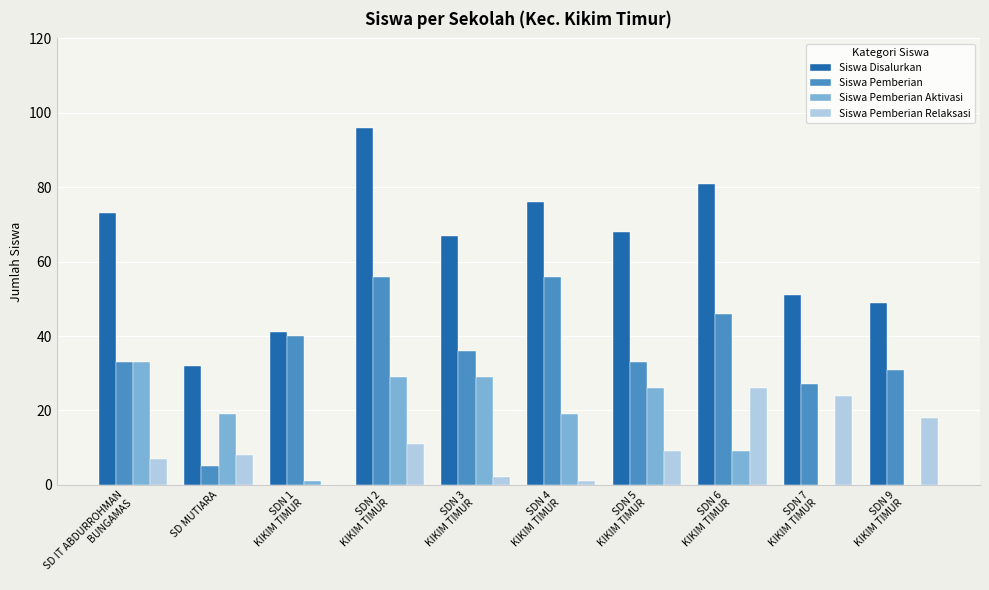

Where is Siswa Disalurkan nearest to the value 64?

SDN 3
KIKIM TIMUR